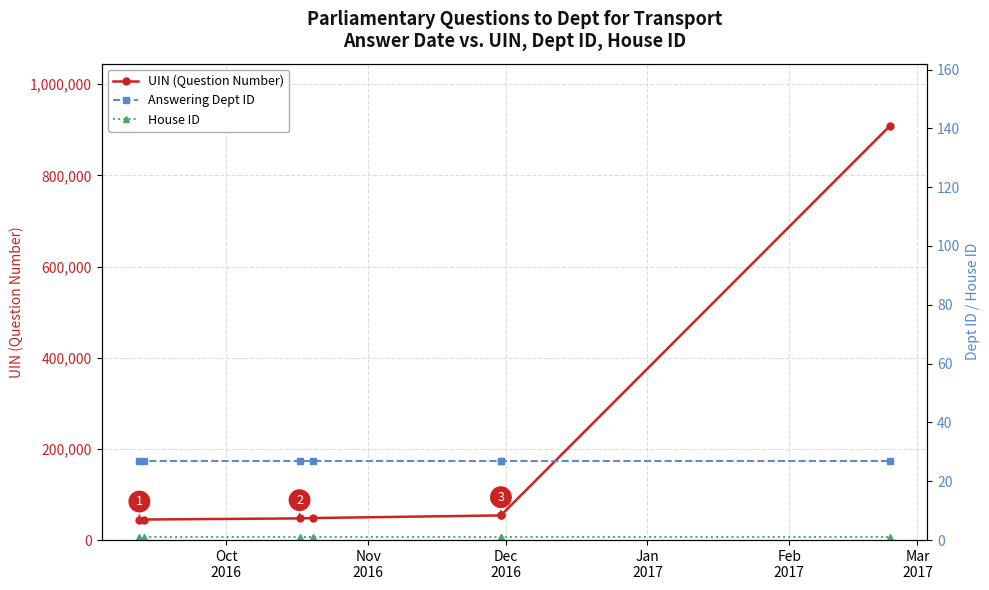

Rank the series by their maximum value, from highest to lowest.

UIN (Question Number), Answering Dept ID, House ID